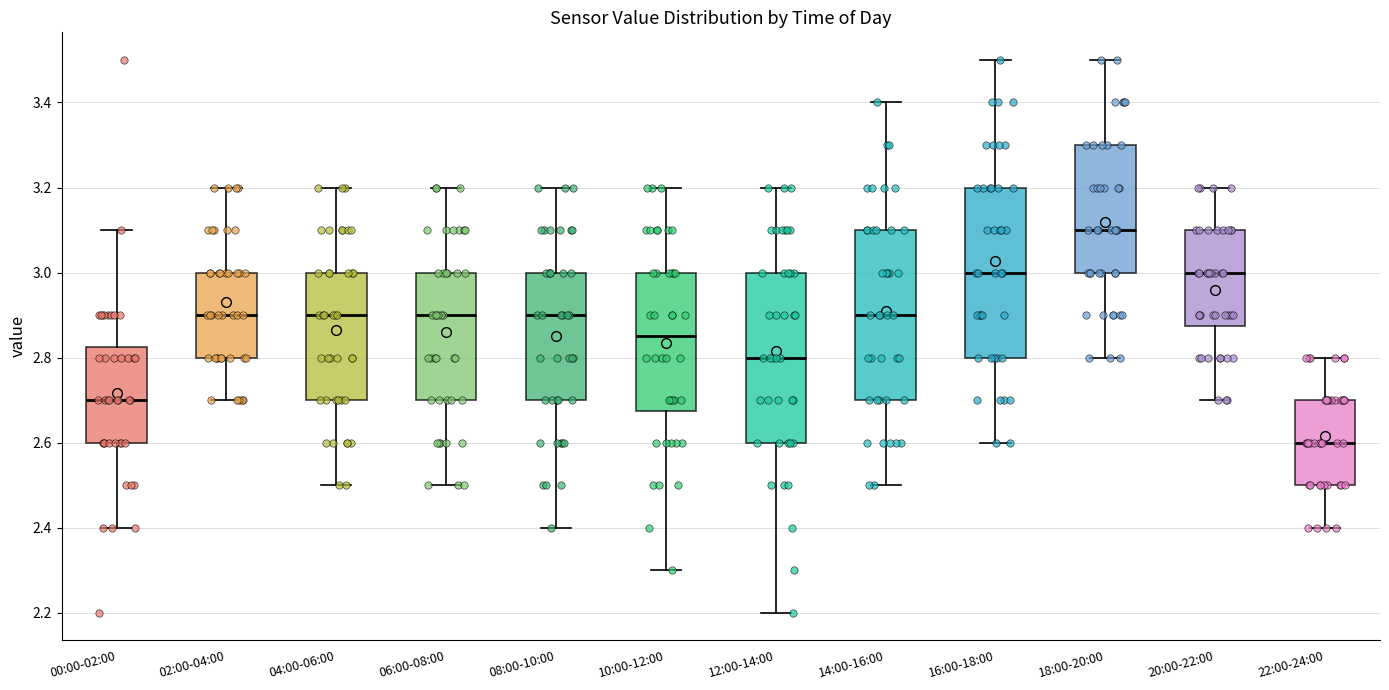

Which box's median line is the highest?

18:00-20:00